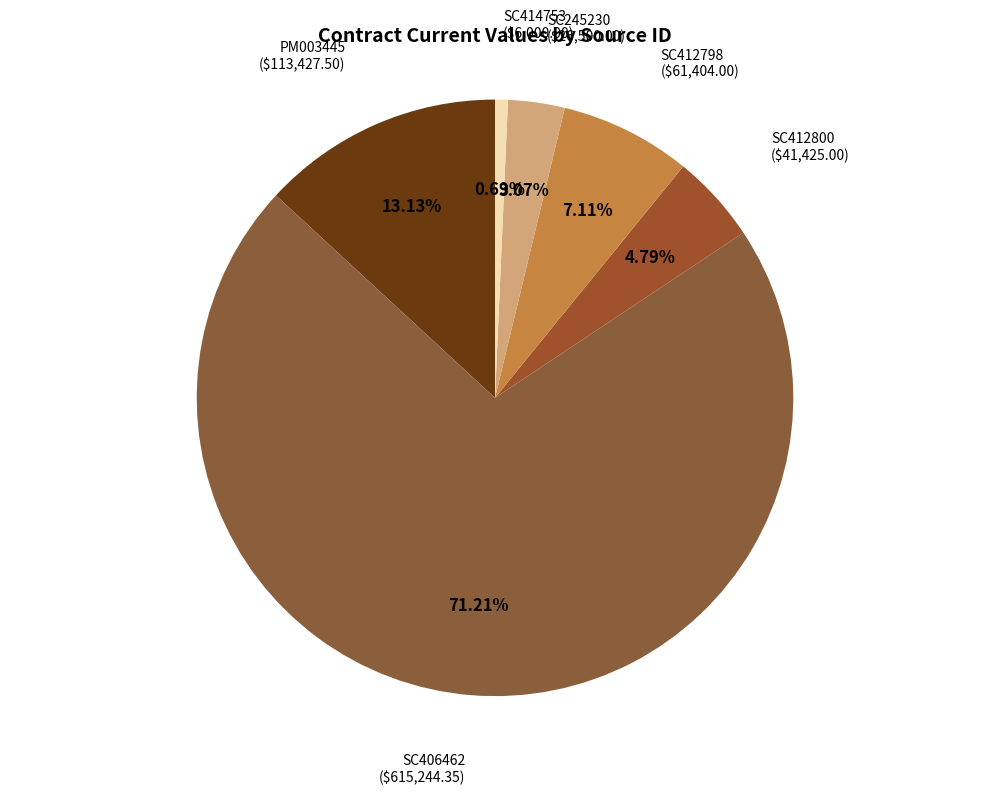

Which category accounts for the majority?

SC406462